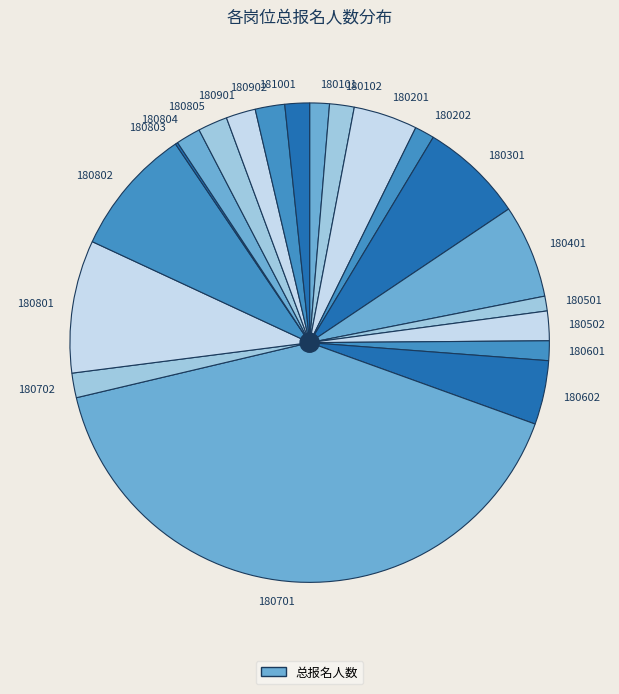

Is 181001 the majority of the pie?

No